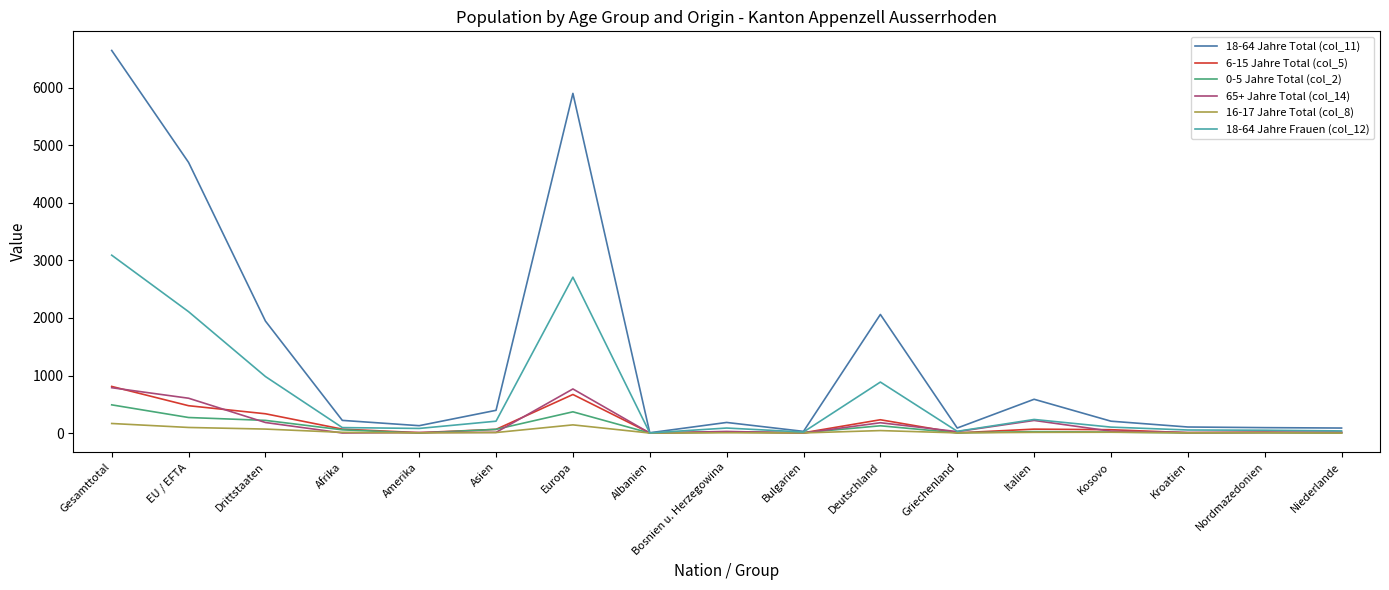

Which series has the largest range (max minus min)?

18-64 Jahre Total (col_11)